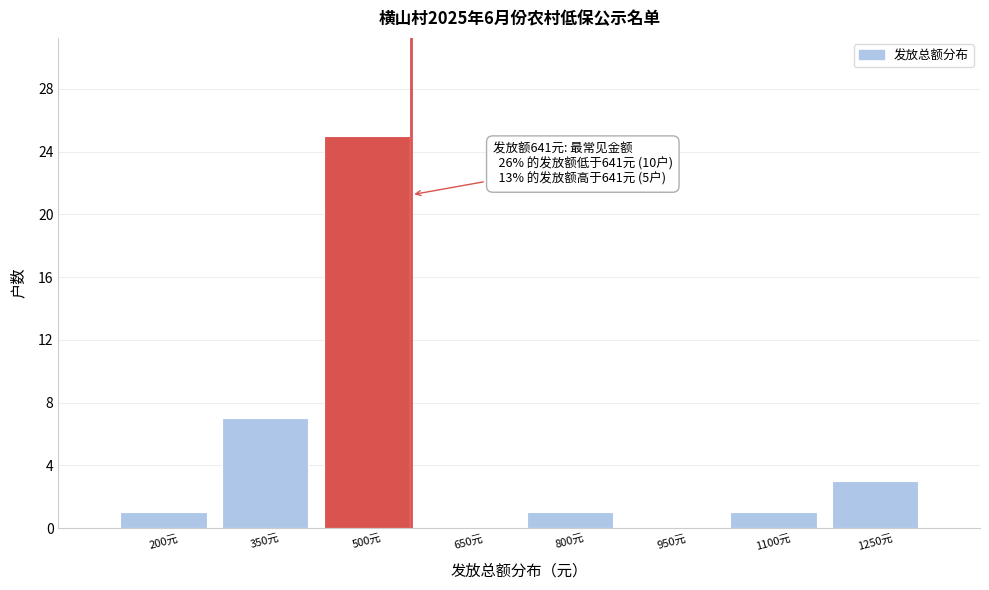

Reading left to right, extract all data points from this chart.

200元=1	350元=7	500元=25	650元=0	800元=1	950元=0	1100元=1	1250元=3